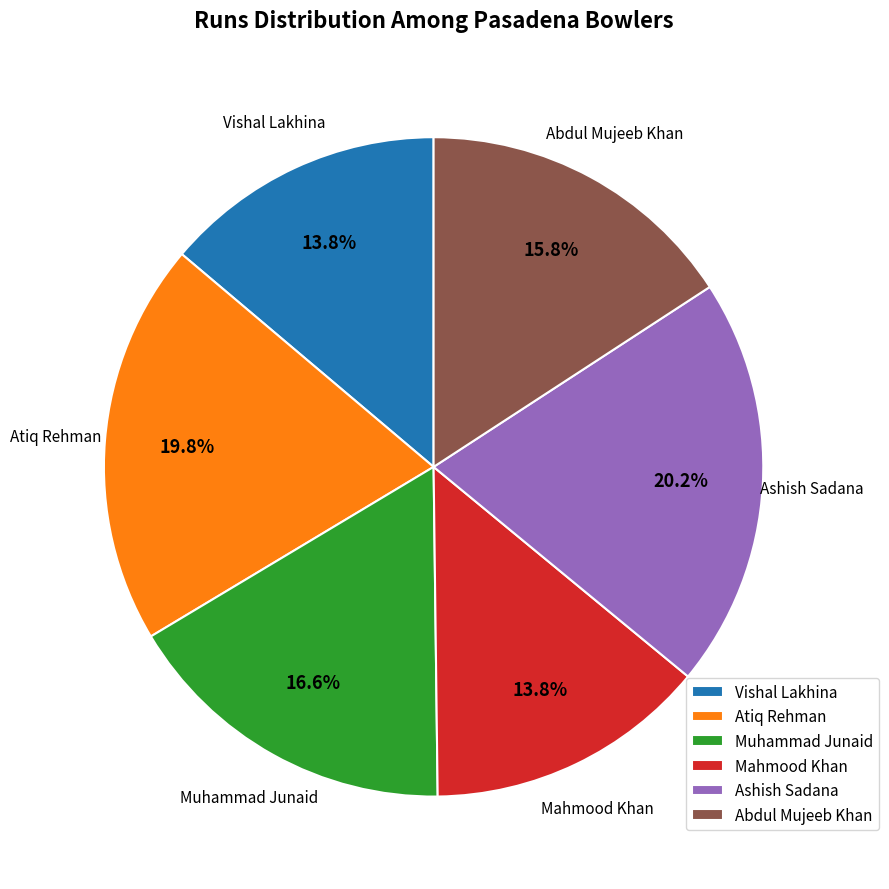

Approximately how many times larger is the value at Vishal Lakhina compared to Atiq Rehman?

0.7